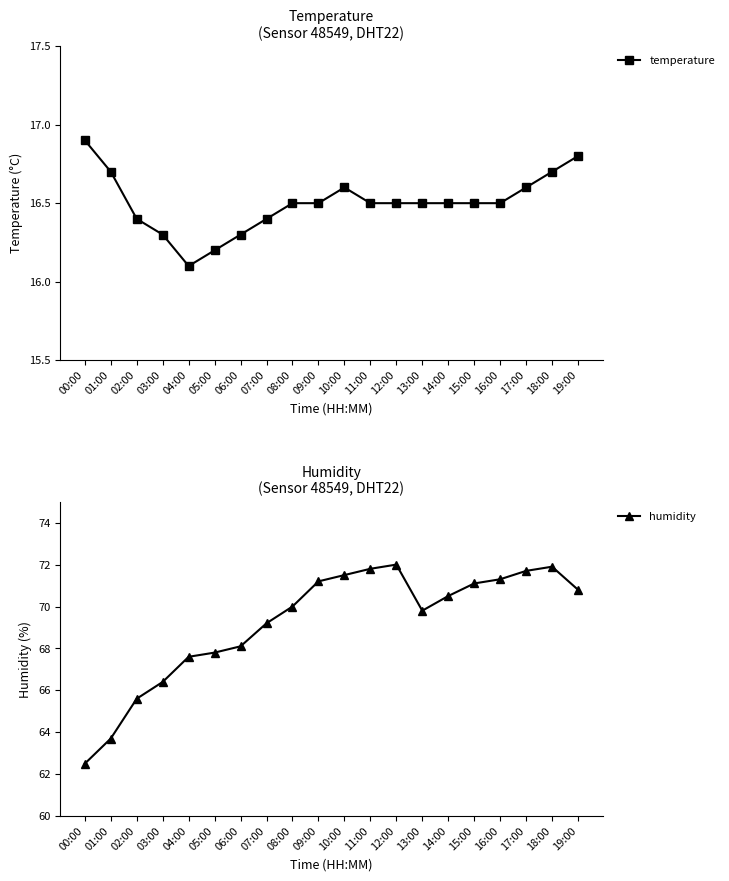

Between 19:00 and 00:00, which is larger?

00:00